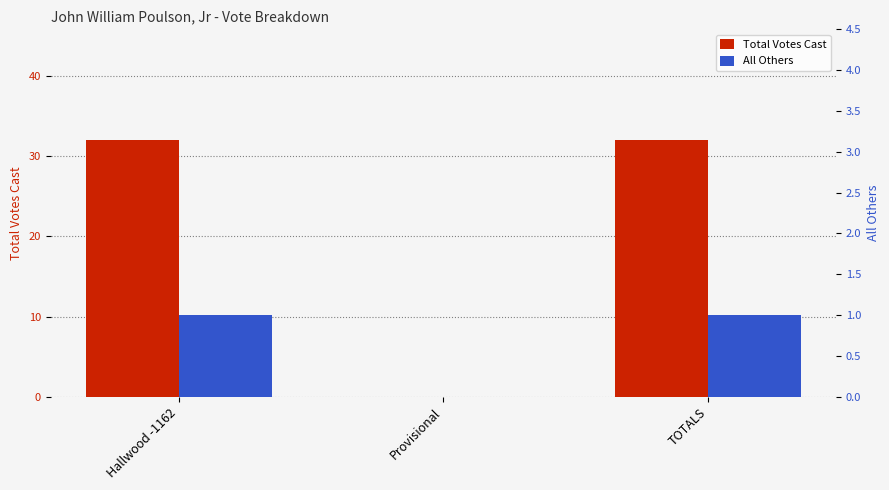

What are all the series names shown in the legend?

Total Votes Cast, All Others